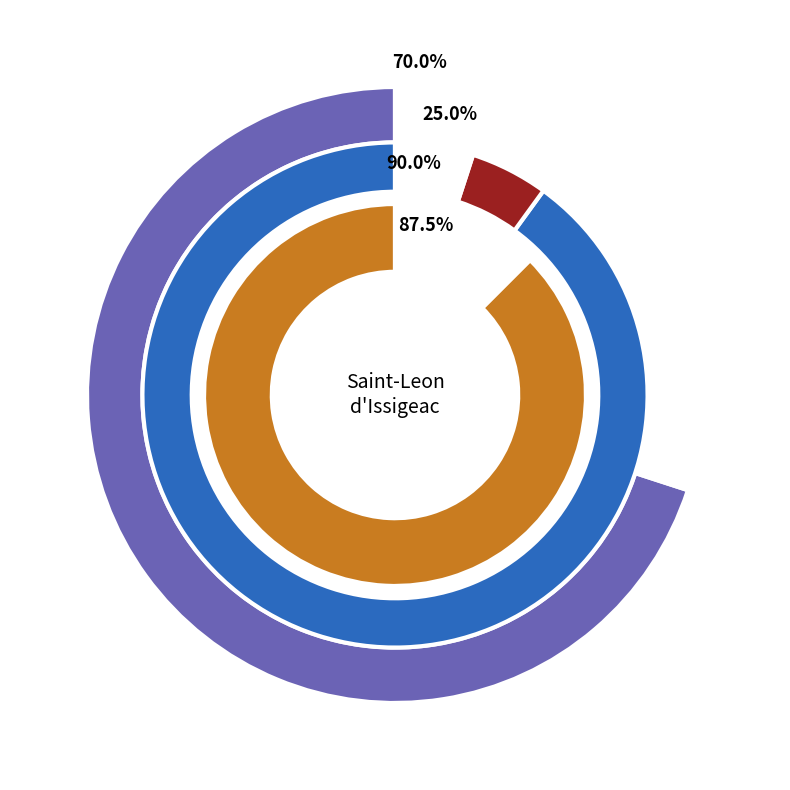

Is there a majority slice in this chart?

Yes